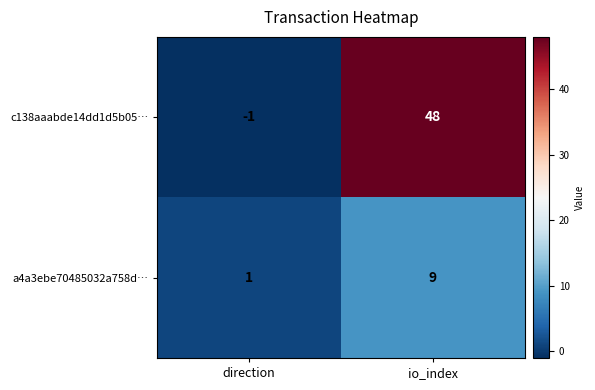

True or false: c138aaabde14dd1d5b05… has a value of 32 at io_index.

False